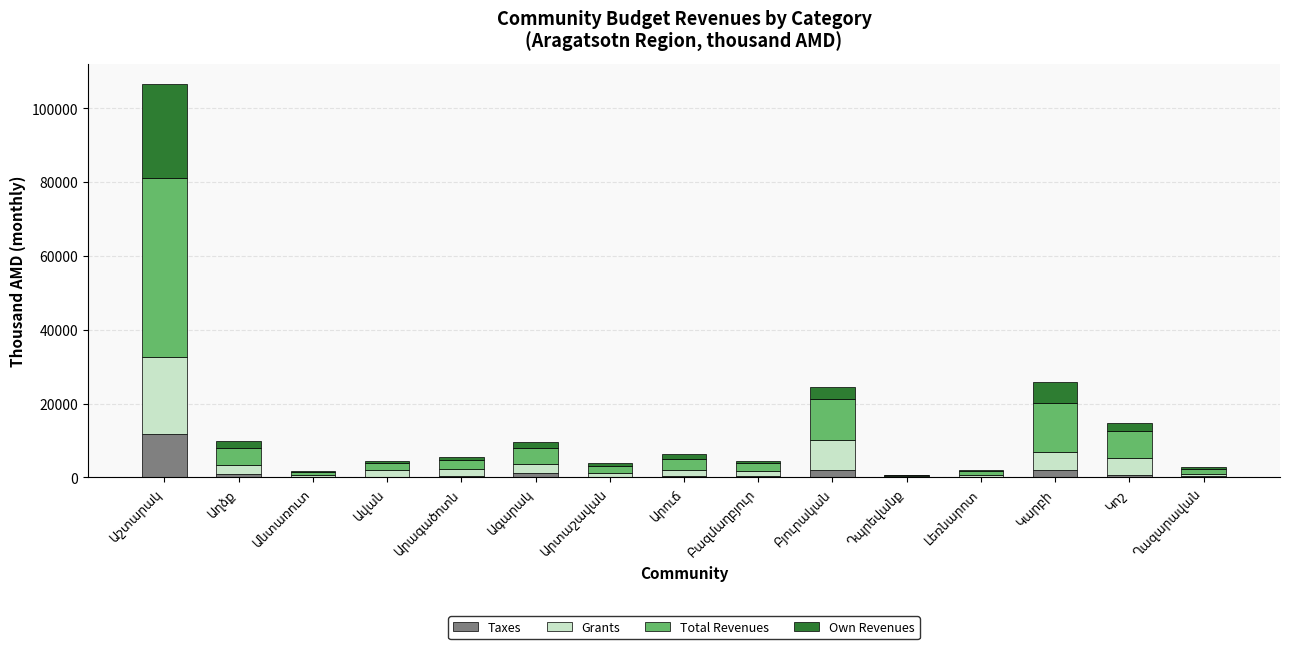

What is the sum of all Taxes values?

20487.1